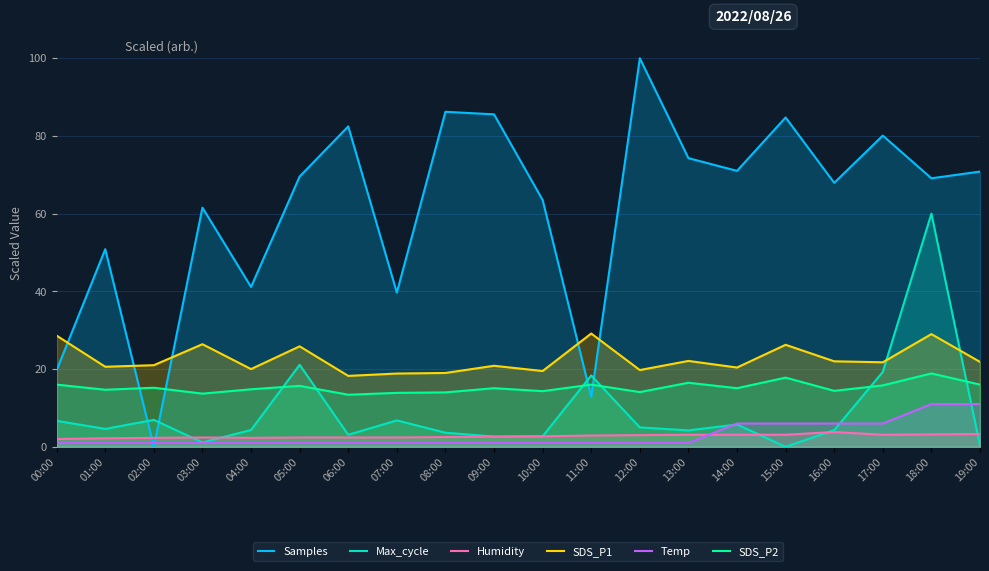

What is the sum of all Temp values?

60.0